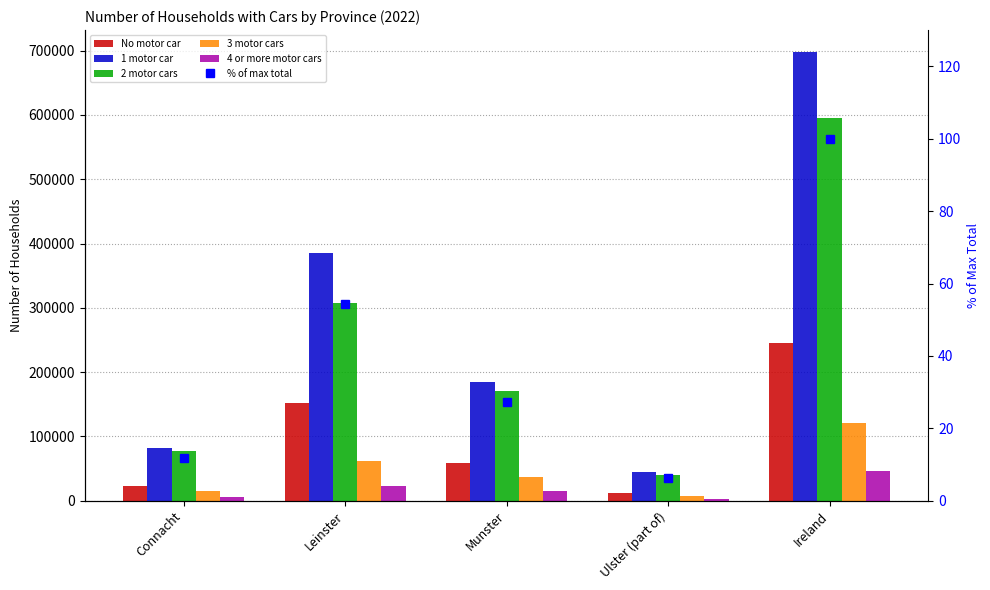

What is the label of the 1st bar from the left?

Connacht